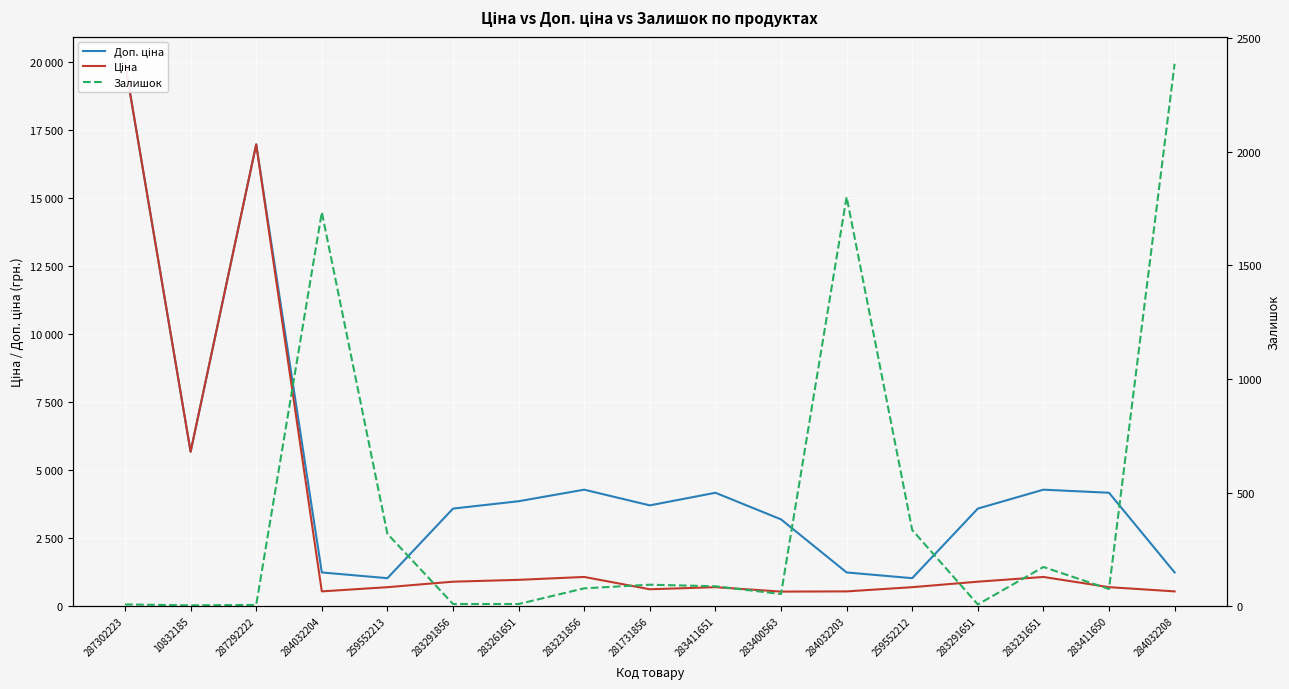

Is this an area chart (filled region under the line)?

No